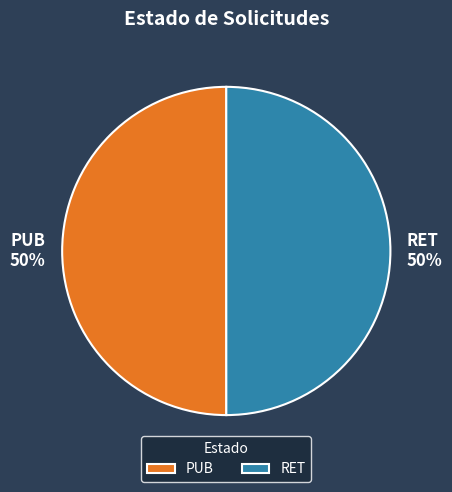

Approximately how many times larger is the value at PUB compared to RET?

1.0